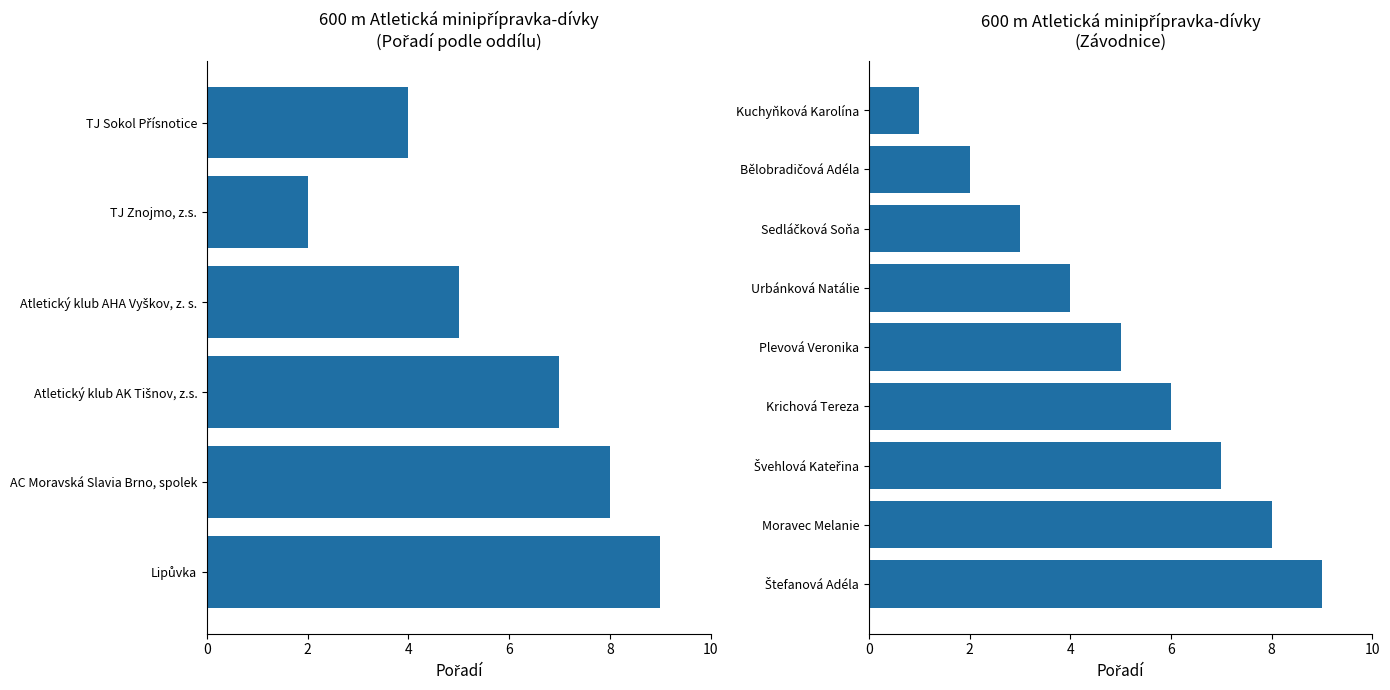

What is the value of the 5th bar from the left?

5